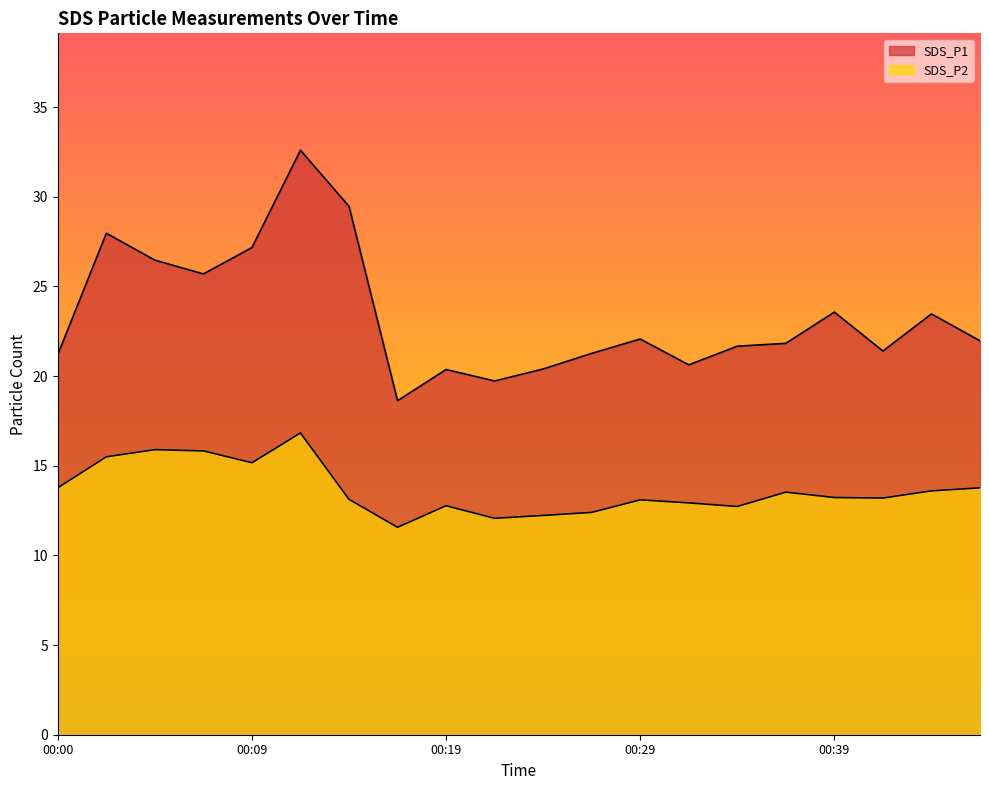

At which label is SDS_P1 closest to 25?

00:07